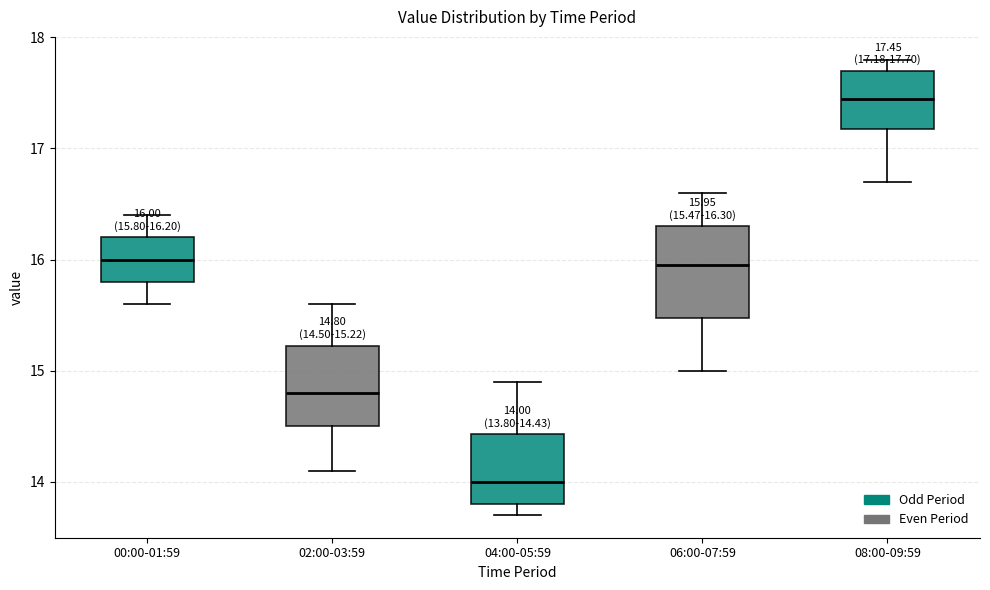

Which box has the lowest median line?

04:00-05:59